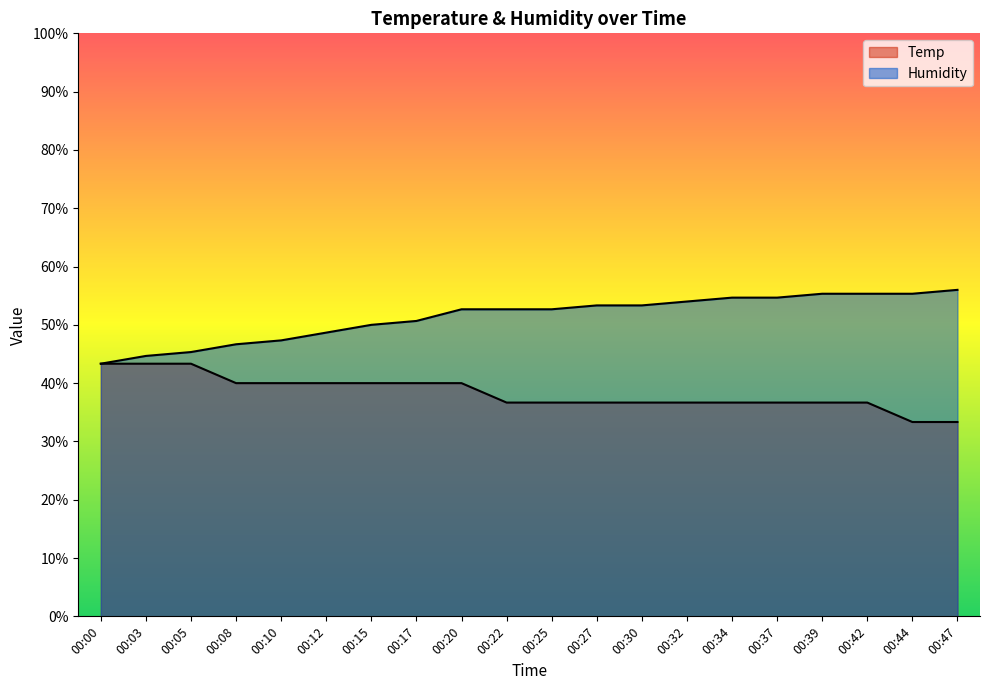

Rank the series by their average value, from highest to lowest.

Humidity, Temp